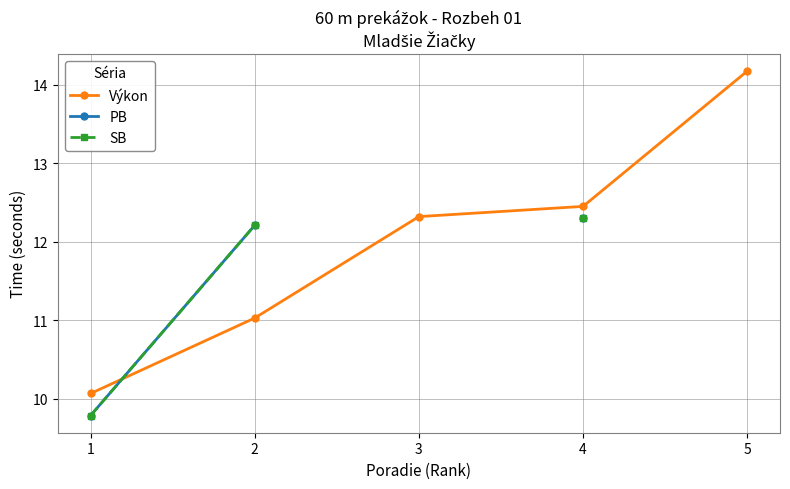

What is the minimum value shown in the chart?

9.8